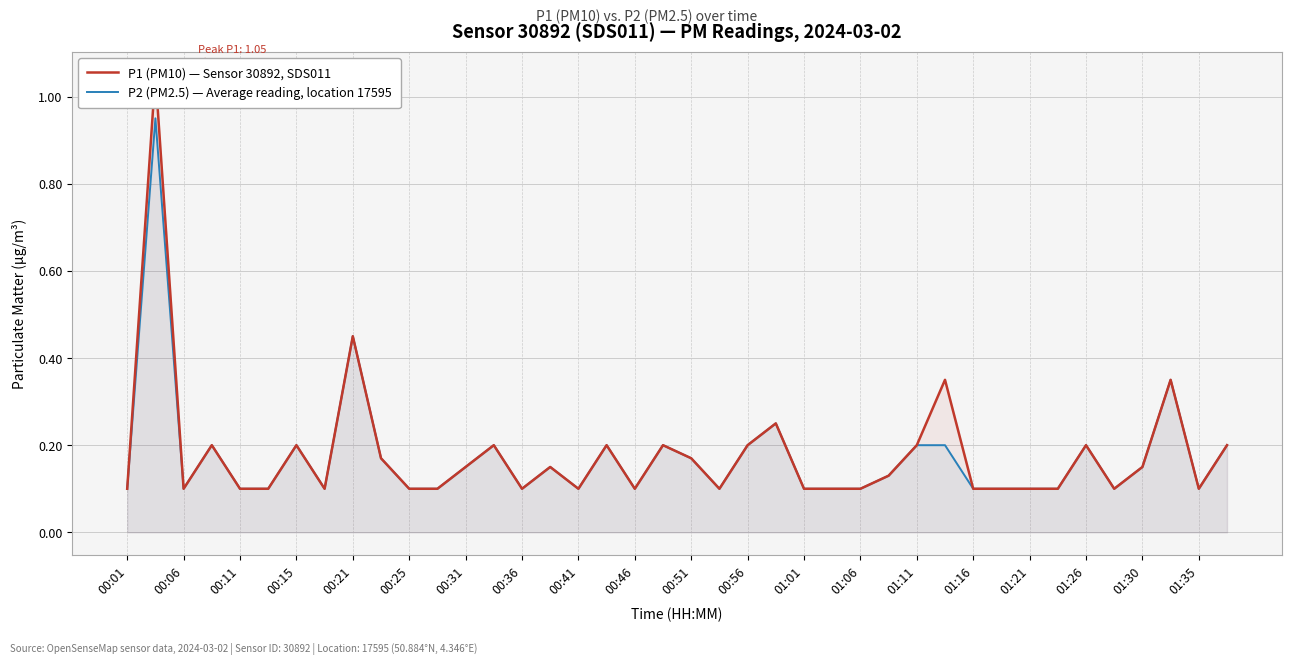

Is it true that P2 (PM2.5) — Average reading, location 17595 equals 0.0 at 00:06?

False